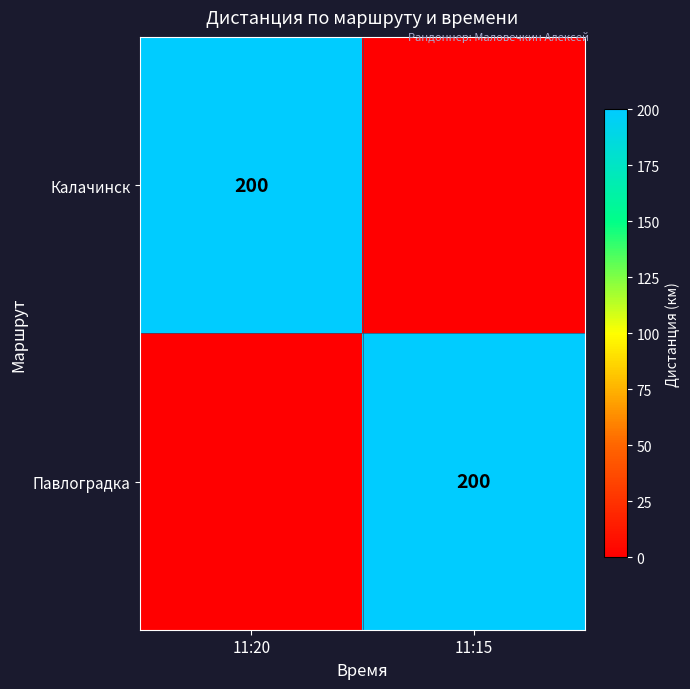

Is it true that Павлоградка equals 71 at 11:15?

False